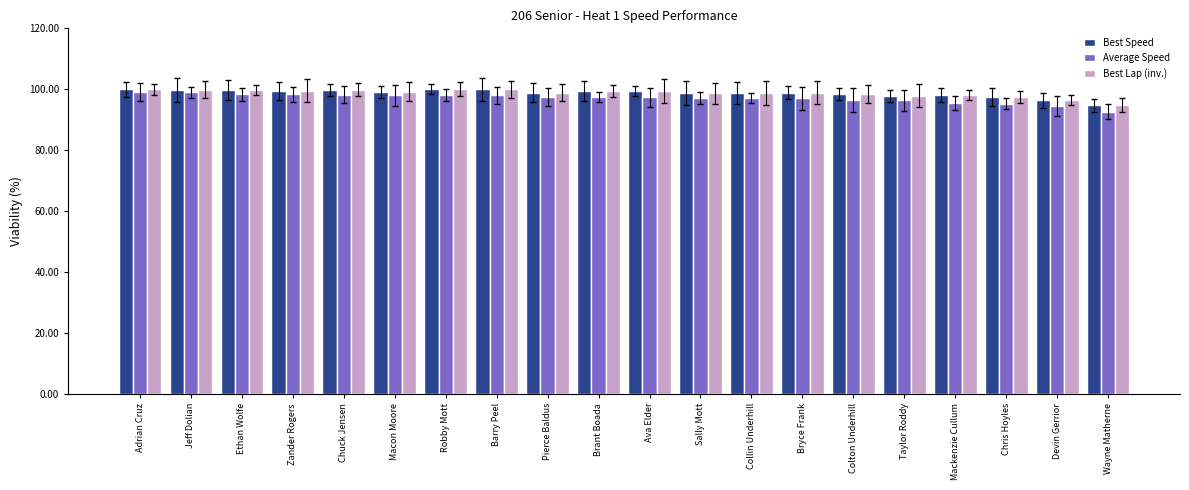

What is the difference between the second highest and second lowest values in the Best Lap (inv.) series?

3.6